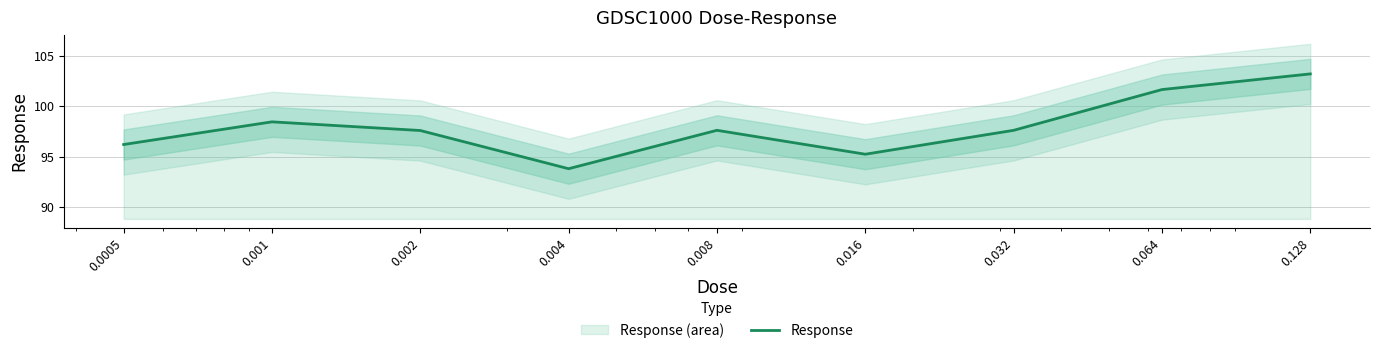

List the labels in order of value, smallest first.

0.004, 0.016, 0.0005, 0.002, 0.032, 0.008, 0.001, 0.064, 0.128